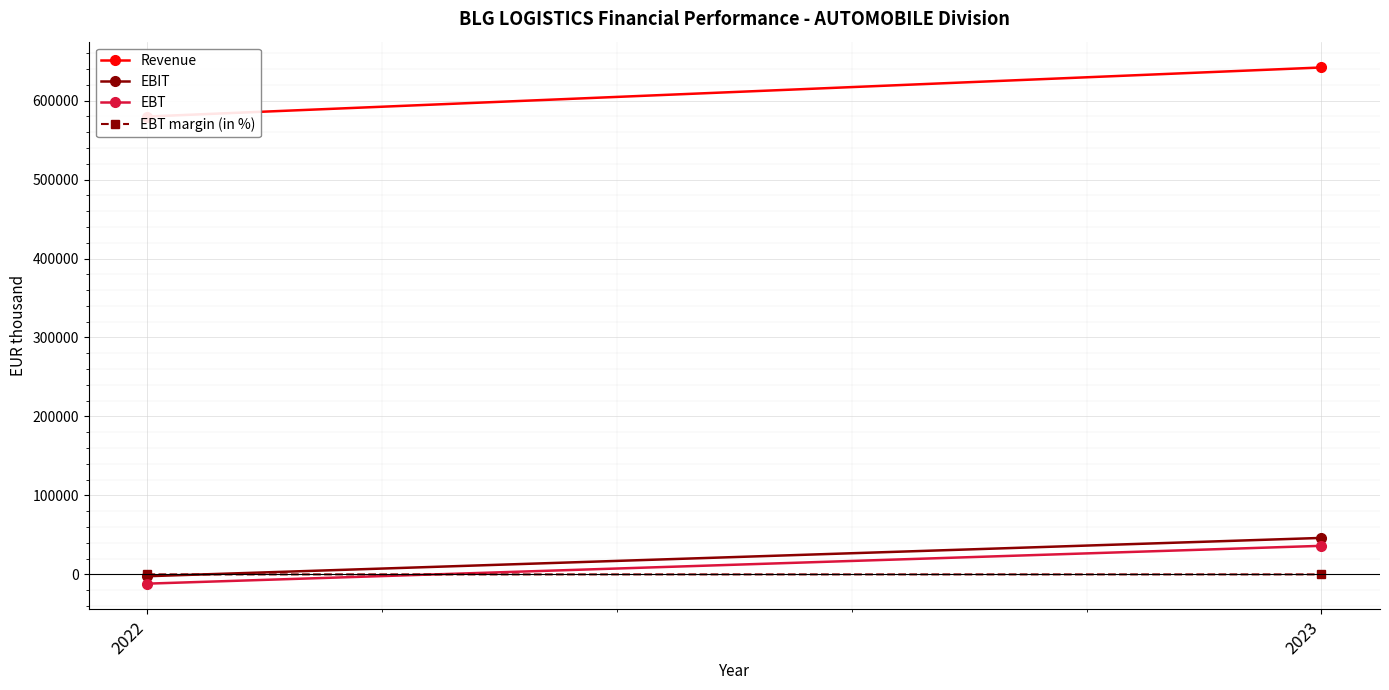

What is the difference between the highest and lowest values at 2023?

641877.4